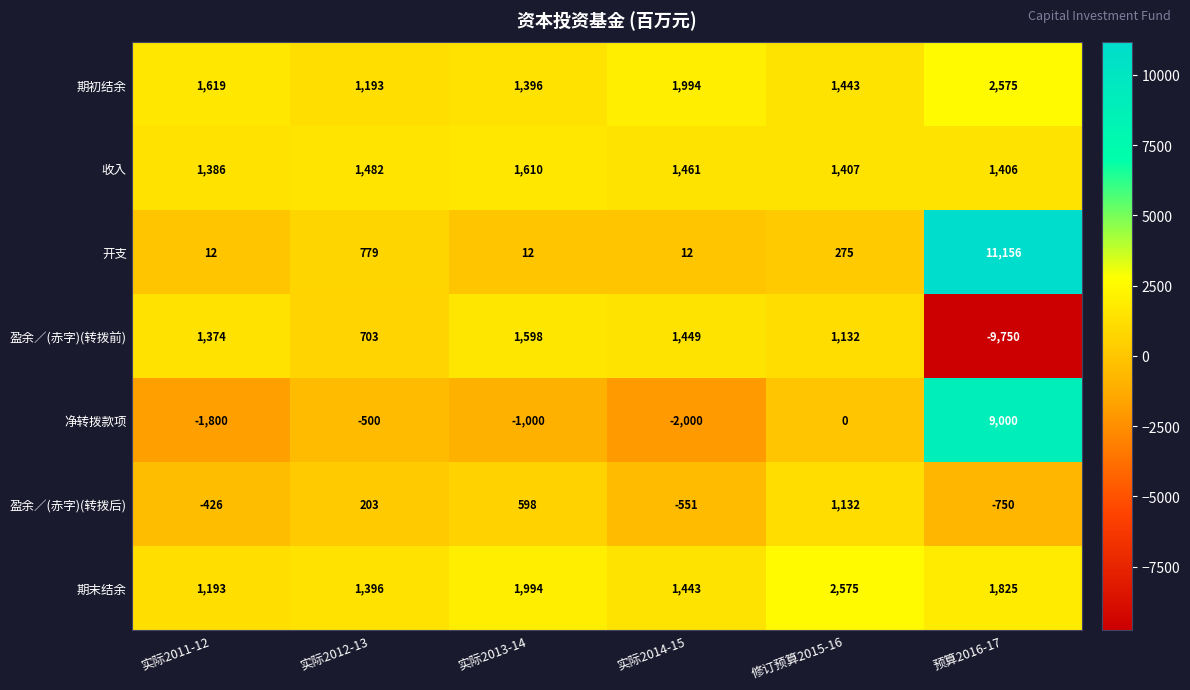

What is the minimum value for 盈余／(赤字)(转拨后)?

-750